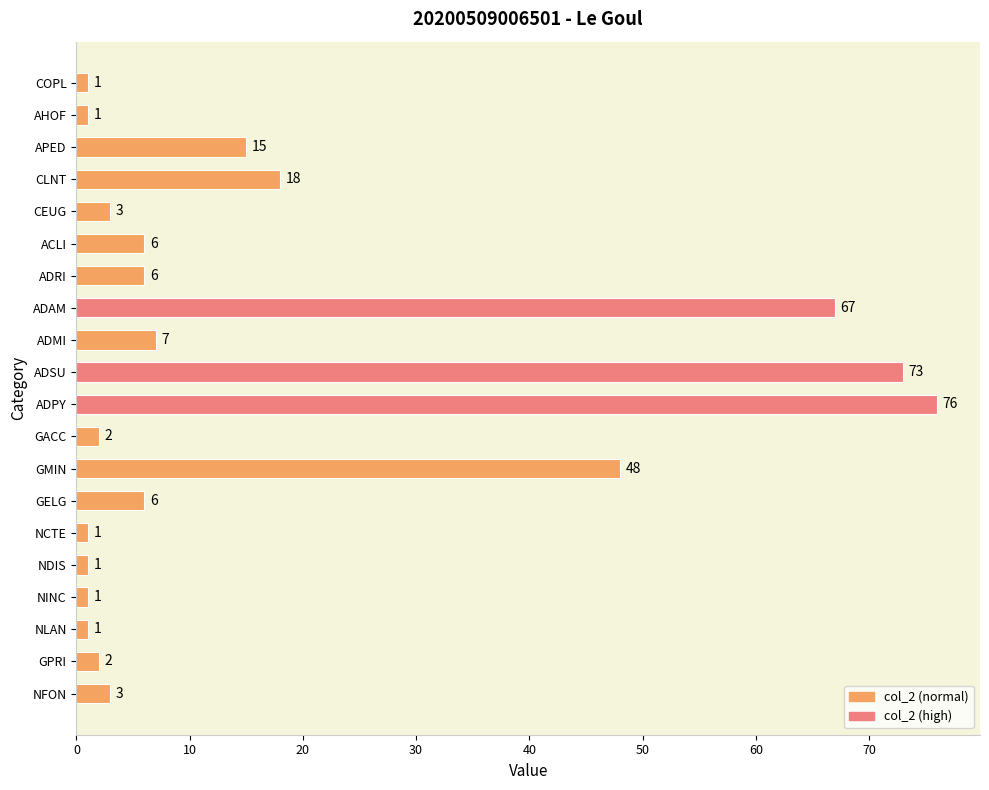

True or false: the data shows 3 at NFON.

True